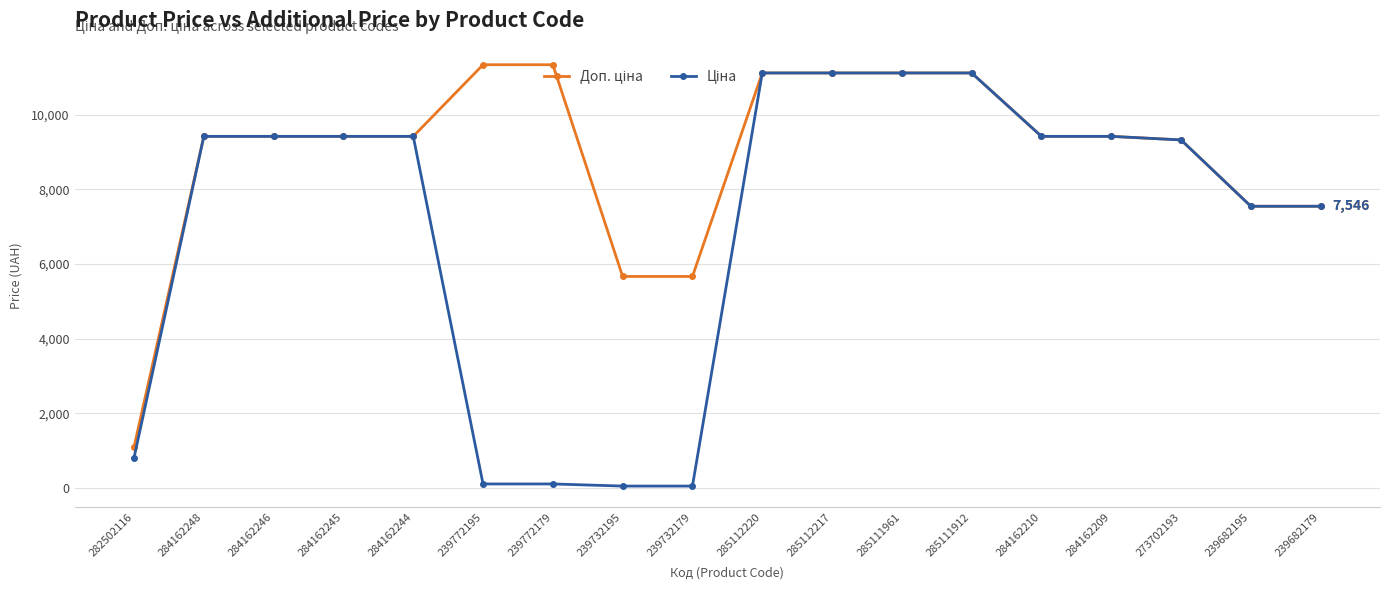

What is the greatest value displayed?

11334.0